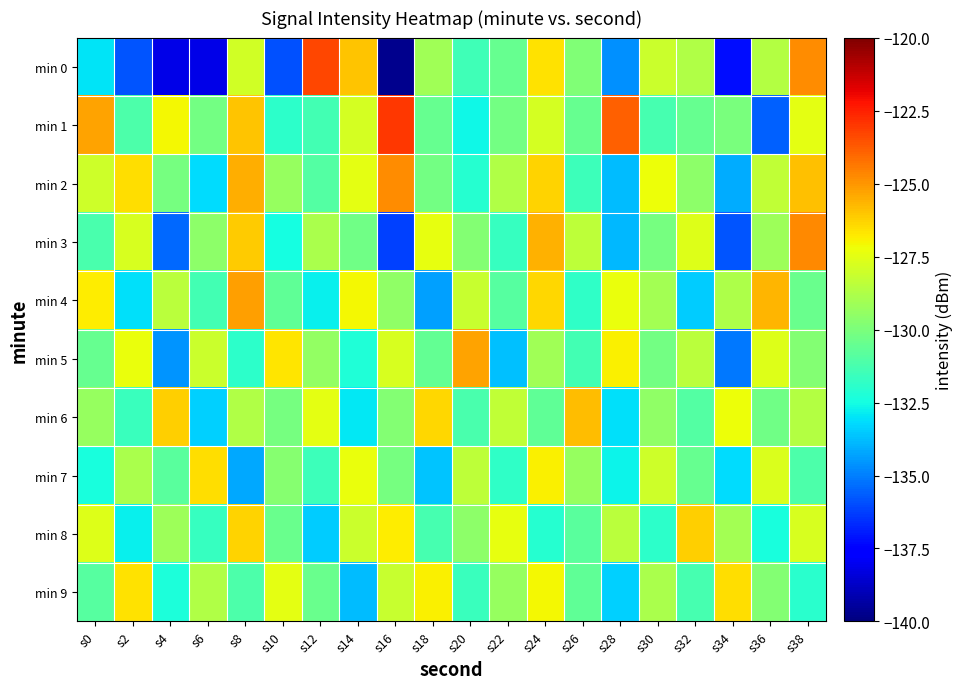

Reading left to right, extract all data points from this chart.

min 0: s0=-133.0	s2=-135.8	s4=-138.2	s6=-138.1	s8=-127.9	s10=-135.9	s12=-123.3	s14=-126.0	s16=-139.7	s18=-129.1	s20=-131.5	s22=-130.5	s24=-126.6	s26=-129.9	s28=-134.6	s30=-128.1	s32=-128.7	s34=-137.2	s36=-128.6	s38=-124.8
min 1: s0=-125.3	s2=-131.2	s4=-127.1	s6=-130.2	s8=-126.0	s10=-131.9	s12=-131.4	s14=-127.9	s16=-123.0	s18=-130.5	s20=-132.6	s22=-130.2	s24=-127.9	s26=-130.5	s28=-123.9	s30=-131.3	s32=-130.5	s34=-130.0	s36=-135.6	s38=-127.4
min 2: s0=-128.0	s2=-126.5	s4=-130.1	s6=-133.2	s8=-125.5	s10=-129.3	s12=-131.0	s14=-127.5	s16=-124.8	s18=-130.2	s20=-132.1	s22=-128.7	s24=-126.3	s26=-131.5	s28=-133.8	s30=-127.2	s32=-129.6	s34=-134.1	s36=-128.3	s38=-125.9
min 3: s0=-131.2	s2=-127.8	s4=-135.4	s6=-129.6	s8=-126.1	s10=-132.5	s12=-128.9	s14=-130.3	s16=-136.2	s18=-127.4	s20=-129.8	s22=-131.7	s24=-125.6	s26=-128.4	s28=-133.9	s30=-130.1	s32=-127.6	s34=-135.8	s36=-129.2	s38=-124.7
min 4: s0=-126.8	s2=-133.1	s4=-128.5	s6=-131.4	s8=-125.2	s10=-130.7	s12=-132.8	s14=-127.1	s16=-129.5	s18=-134.3	s20=-128.2	s22=-130.9	s24=-126.4	s26=-131.8	s28=-127.3	s30=-129.0	s32=-133.5	s34=-128.8	s36=-125.7	s38=-130.4
min 5: s0=-130.5	s2=-127.3	s4=-134.6	s6=-128.1	s8=-131.9	s10=-126.7	s12=-129.4	s14=-132.2	s16=-127.8	s18=-130.6	s20=-125.3	s22=-133.7	s24=-129.1	s26=-131.4	s28=-126.9	s30=-130.2	s32=-128.5	s34=-135.1	s36=-127.6	s38=-129.8
min 6: s0=-129.3	s2=-131.6	s4=-126.2	s6=-133.4	s8=-128.7	s10=-130.1	s12=-127.5	s14=-132.9	s16=-129.8	s18=-126.4	s20=-131.2	s22=-128.3	s24=-130.7	s26=-125.8	s28=-133.1	s30=-129.5	s32=-131.0	s34=-127.2	s36=-130.3	s38=-128.6
min 7: s0=-132.4	s2=-128.9	s4=-130.8	s6=-126.5	s8=-134.2	s10=-129.7	s12=-131.5	s14=-127.3	s16=-130.1	s18=-133.6	s20=-128.4	s22=-131.8	s24=-126.9	s26=-129.3	s28=-132.7	s30=-128.0	s32=-130.5	s34=-133.2	s36=-127.7	s38=-131.1
min 8: s0=-127.6	s2=-132.8	s4=-129.2	s6=-131.7	s8=-126.3	s10=-130.4	s12=-133.5	s14=-128.1	s16=-126.8	s18=-131.3	s20=-129.6	s22=-127.4	s24=-132.1	s26=-130.8	s28=-128.5	s30=-131.9	s32=-126.2	s34=-129.0	s36=-132.4	s38=-127.8
min 9: s0=-130.9	s2=-126.6	s4=-132.3	s6=-128.7	s8=-131.1	s10=-127.5	s12=-130.4	s14=-133.8	s16=-128.2	s18=-126.9	s20=-131.6	s22=-129.3	s24=-127.1	s26=-130.7	s28=-133.4	s30=-128.9	s32=-131.3	s34=-126.5	s36=-129.8	s38=-132.0